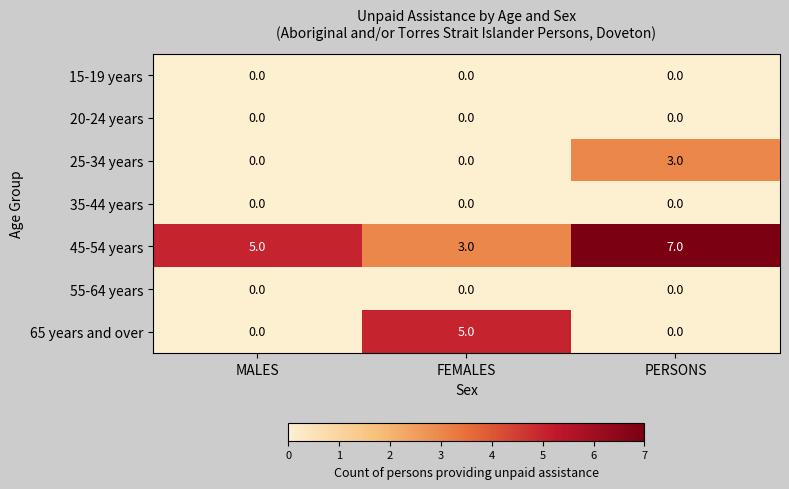

Which series has the widest spread of values?

65 years and over